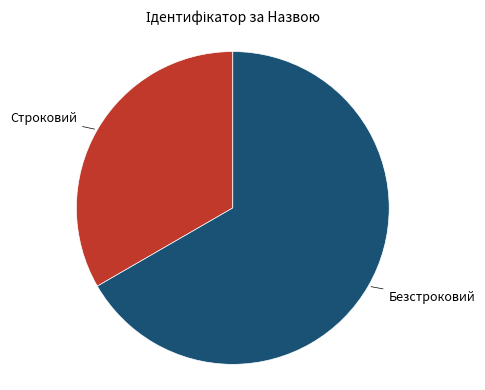

Does any single category account for the majority?

Yes